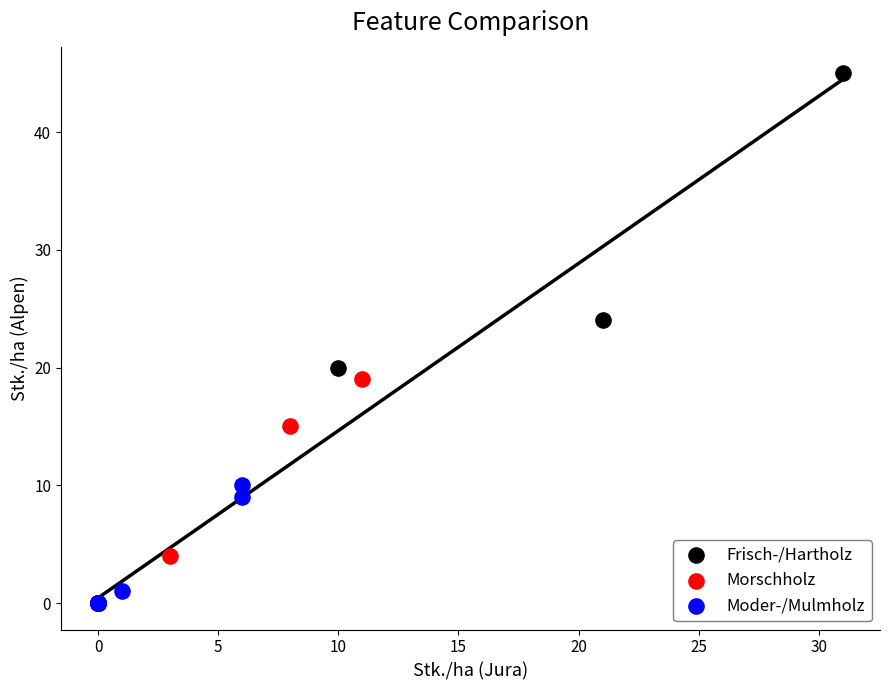

Which series has the largest Y range (max minus min)?

Frisch-/Hartholz